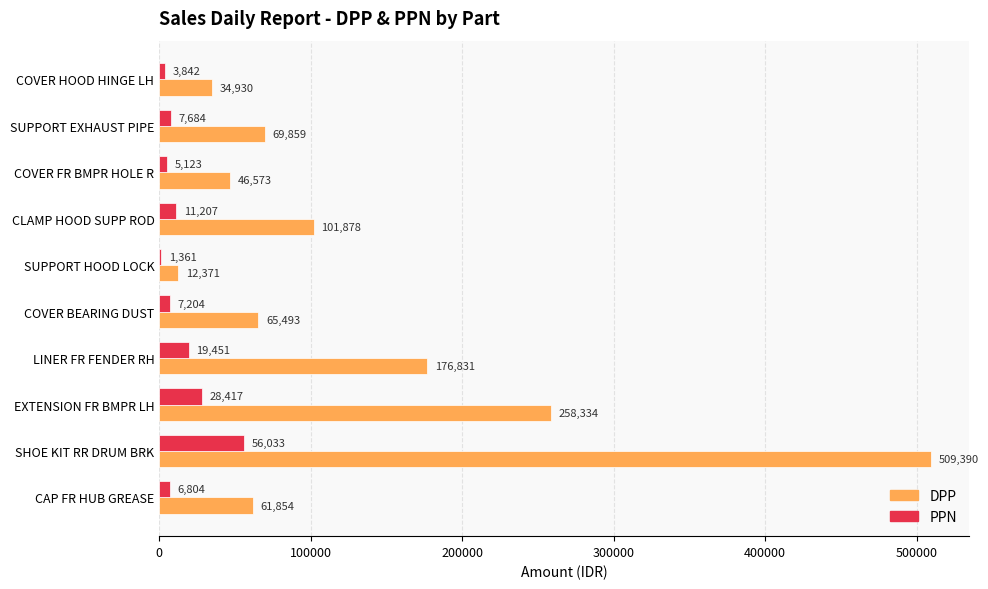

Which series changed the most between COVER BEARING DUST and SUPPORT HOOD LOCK?

DPP